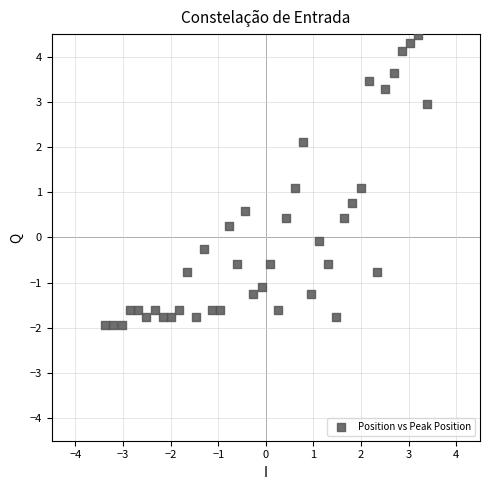

What is the range of X values (max minus min)?

6.8